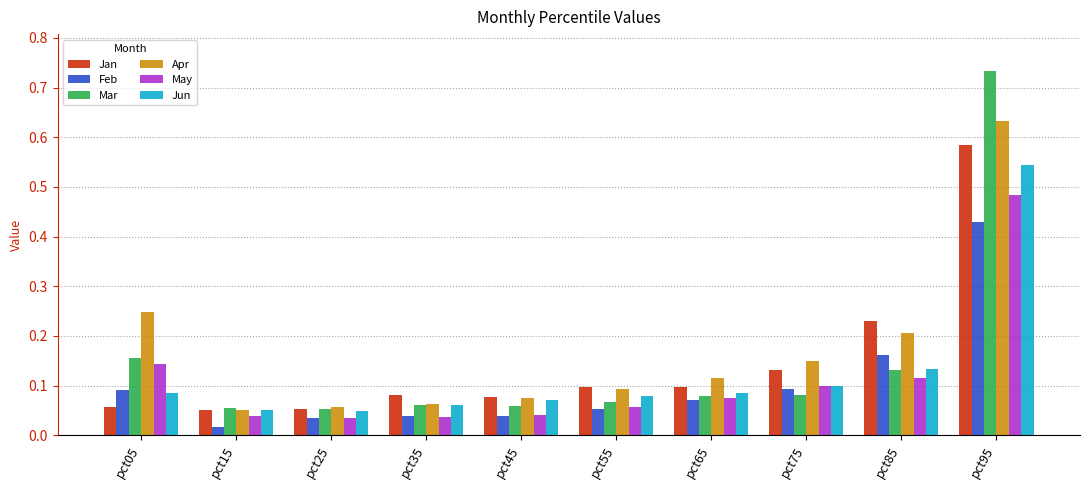

Count the number of categories in the chart.

10